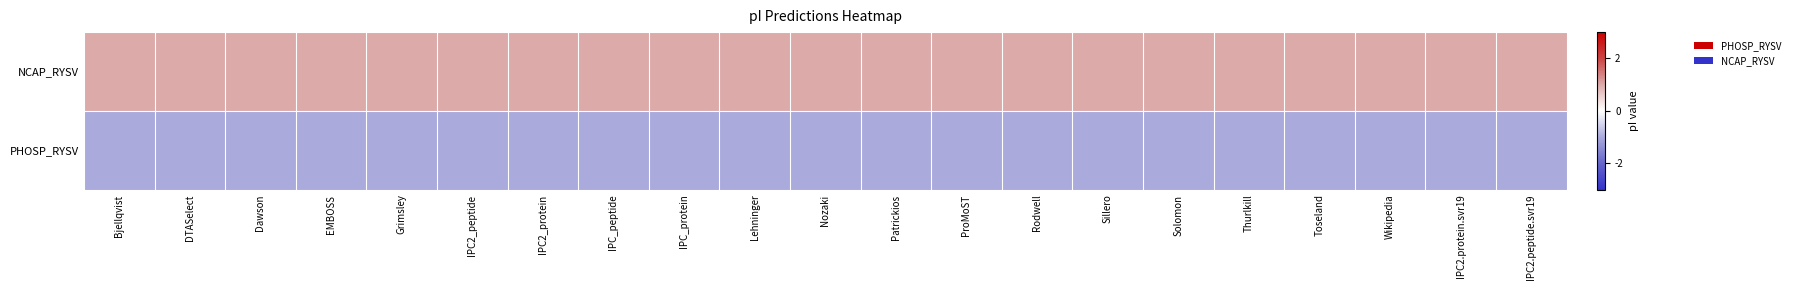

At which category is the sum across all series the highest?

Patrickios